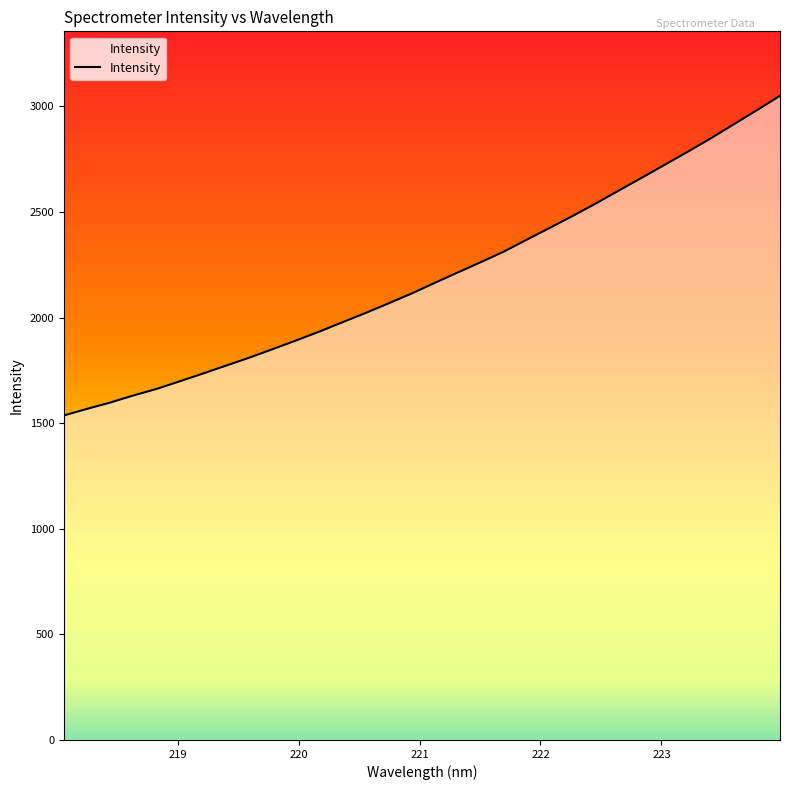

What is the average value?

2192.7